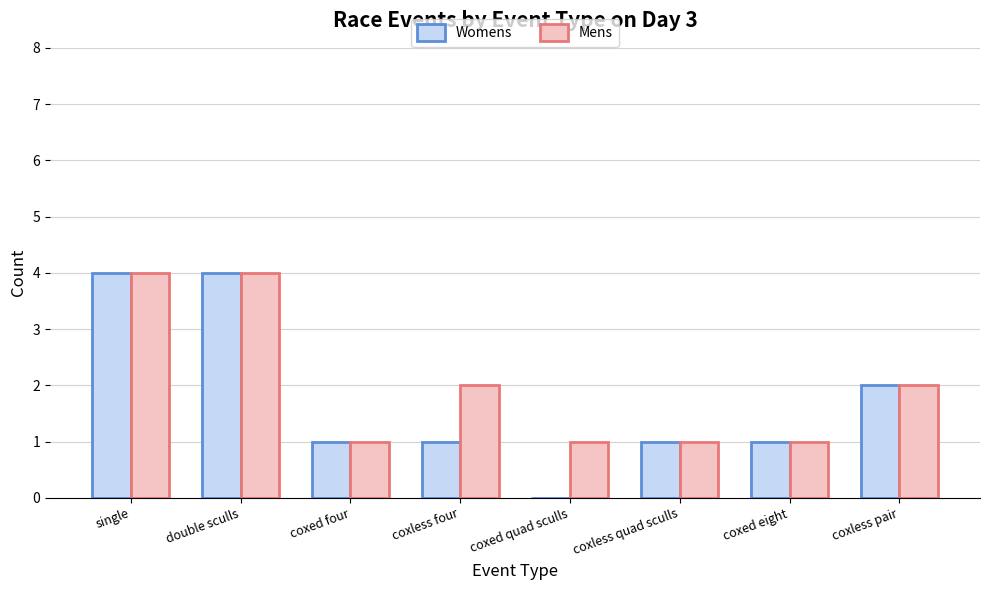

Count the number of data series in this chart.

2